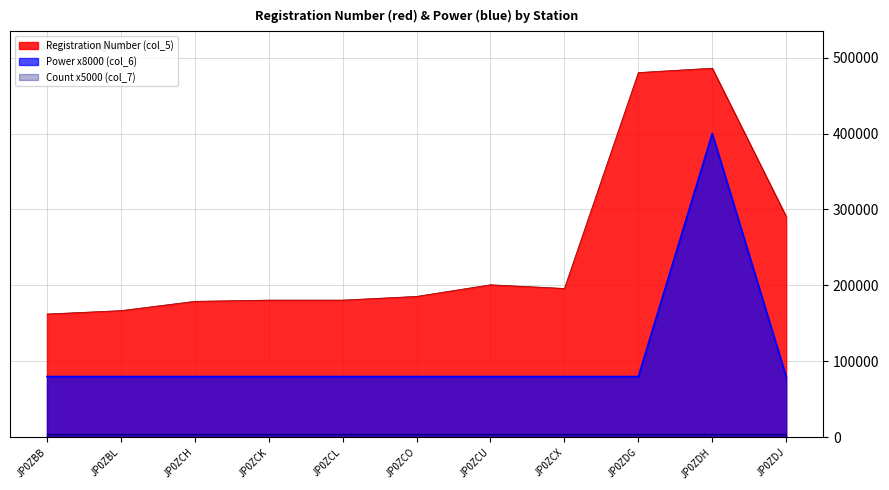

True or false: Registration Number (col_5) has more than 0 interior local peaks.

True